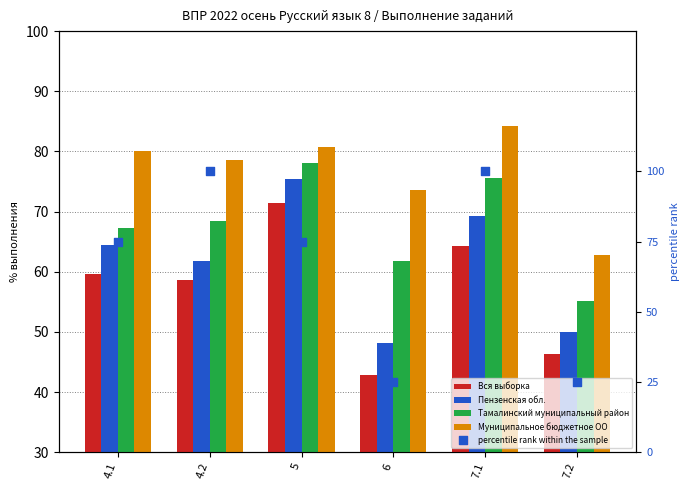

Which series has the largest total across all categories?

Муниципальное бюджетное ОО